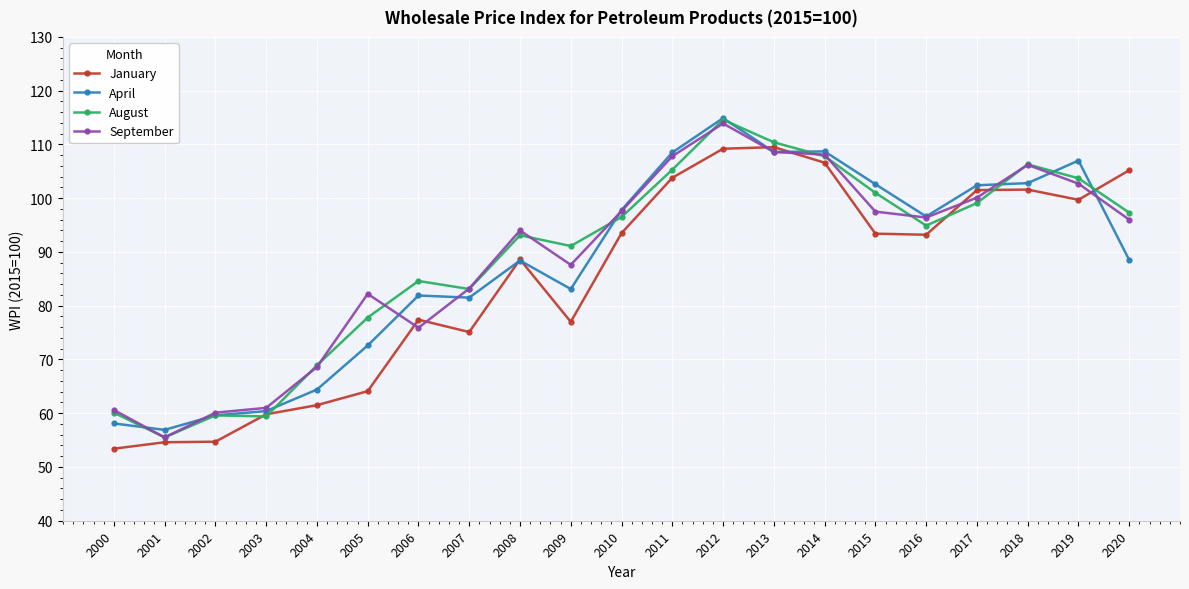

At which label does August reach its peak?

2012